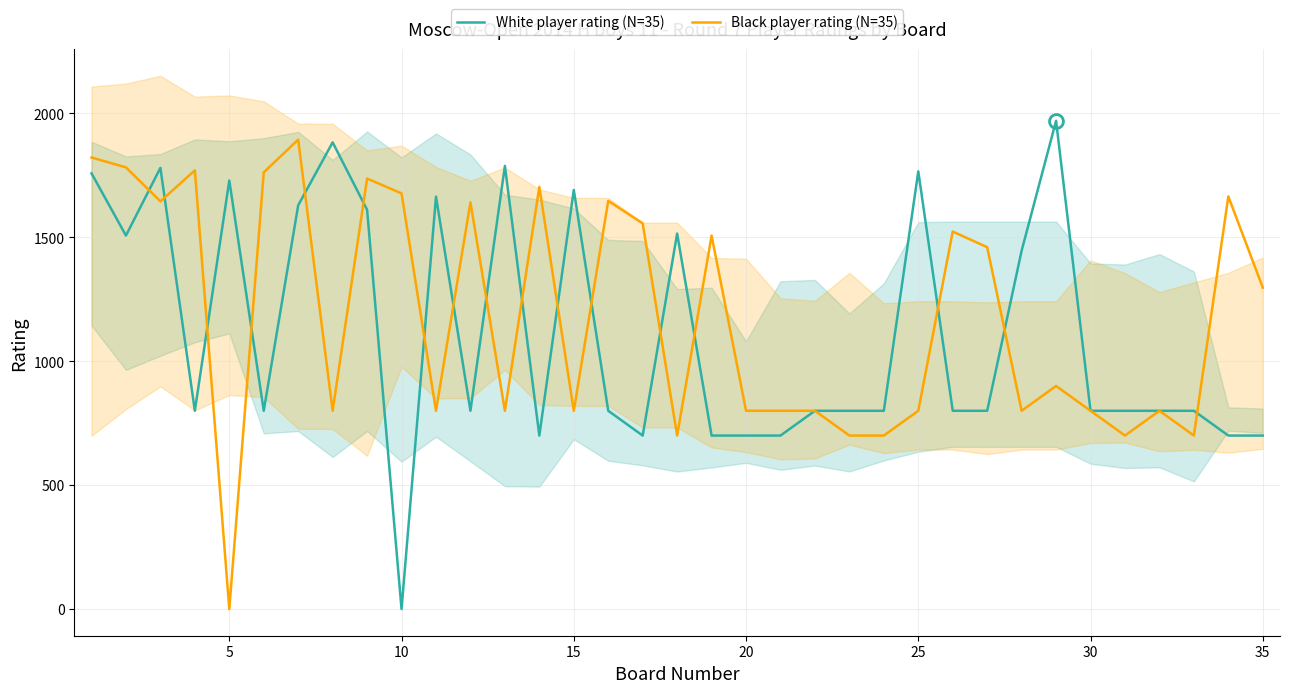

What is the average value of the White player rating (N=35) series?

1115